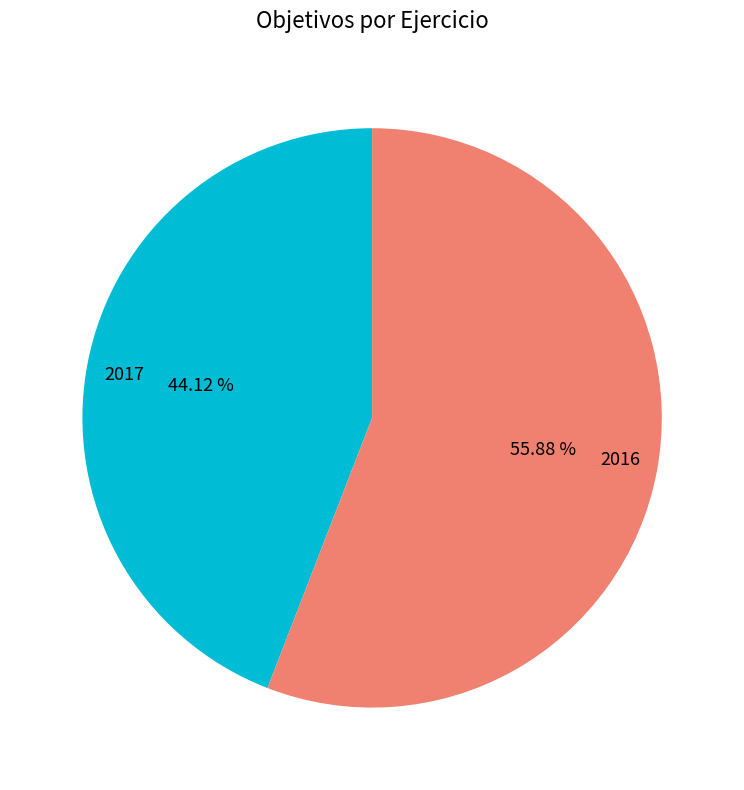

Is 2016 the majority of the pie?

Yes